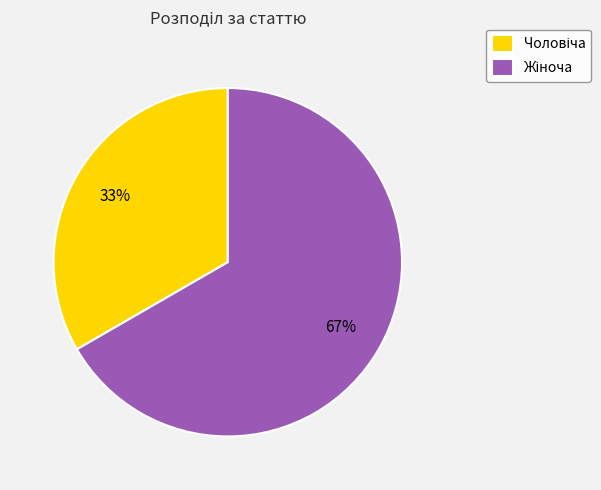

To the nearest percent, what is the average slice percentage?

50%